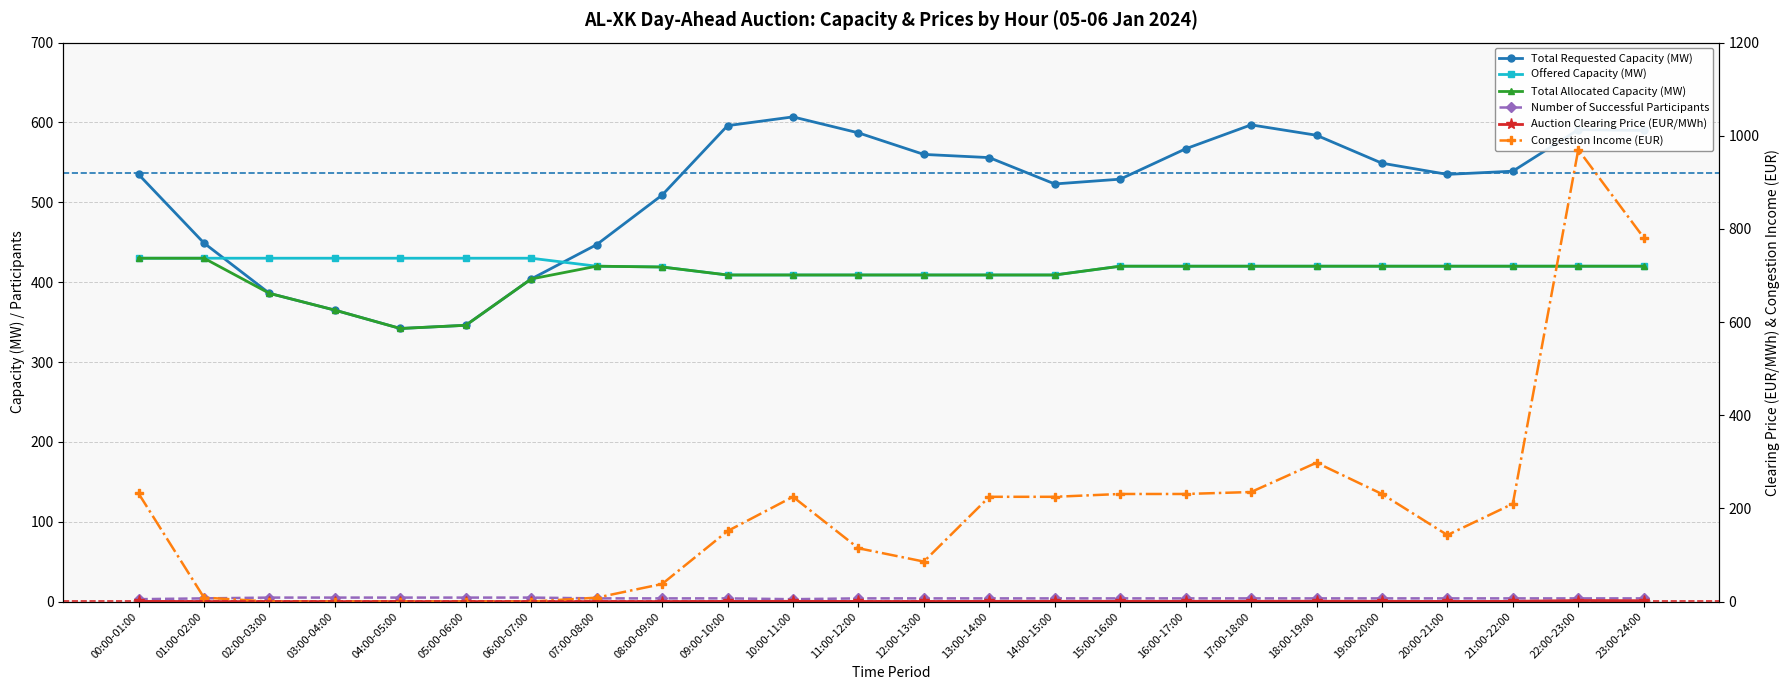

Reading right to left, what are all the values shown in this chart?

Offered Capacity (MW): 23:00-24:00=420.0	22:00-23:00=420.0	21:00-22:00=420.0	20:00-21:00=420.0	19:00-20:00=420.0	18:00-19:00=420.0	17:00-18:00=420.0	16:00-17:00=420.0	15:00-16:00=420.0	14:00-15:00=409.0	13:00-14:00=409.0	12:00-13:00=409.0	11:00-12:00=409.0	10:00-11:00=409.0	09:00-10:00=409.0	08:00-09:00=419.0	07:00-08:00=420.0	06:00-07:00=430.0	05:00-06:00=430.0	04:00-05:00=430.0	03:00-04:00=430.0	02:00-03:00=430.0	01:00-02:00=430.0	00:00-01:00=430.0
Total Requested Capacity (MW): 23:00-24:00=590.0	22:00-23:00=591.0	21:00-22:00=539.0	20:00-21:00=535.0	19:00-20:00=549.0	18:00-19:00=584.0	17:00-18:00=597.0	16:00-17:00=567.0	15:00-16:00=529.0	14:00-15:00=523.0	13:00-14:00=556.0	12:00-13:00=560.0	11:00-12:00=587.0	10:00-11:00=607.0	09:00-10:00=596.0	08:00-09:00=509.0	07:00-08:00=447.0	06:00-07:00=404.0	05:00-06:00=346.0	04:00-05:00=342.0	03:00-04:00=365.0	02:00-03:00=386.0	01:00-02:00=449.0	00:00-01:00=535.0
Total Allocated Capacity (MW): 23:00-24:00=420.0	22:00-23:00=420.0	21:00-22:00=420.0	20:00-21:00=420.0	19:00-20:00=420.0	18:00-19:00=420.0	17:00-18:00=420.0	16:00-17:00=420.0	15:00-16:00=420.0	14:00-15:00=409.0	13:00-14:00=409.0	12:00-13:00=409.0	11:00-12:00=409.0	10:00-11:00=409.0	09:00-10:00=409.0	08:00-09:00=419.0	07:00-08:00=420.0	06:00-07:00=404.0	05:00-06:00=346.0	04:00-05:00=342.0	03:00-04:00=365.0	02:00-03:00=386.0	01:00-02:00=430.0	00:00-01:00=430.0
Auction Clearing Price (EUR/MWh): 23:00-24:00=1.9	22:00-23:00=2.3	21:00-22:00=0.5	20:00-21:00=0.3	19:00-20:00=0.6	18:00-19:00=0.7	17:00-18:00=0.6	16:00-17:00=0.6	15:00-16:00=0.6	14:00-15:00=0.6	13:00-14:00=0.6	12:00-13:00=0.2	11:00-12:00=0.3	10:00-11:00=0.6	09:00-10:00=0.4	08:00-09:00=0.1	07:00-08:00=0.0	06:00-07:00=0.0	05:00-06:00=0.0	04:00-05:00=0.0	03:00-04:00=0.0	02:00-03:00=0.0	01:00-02:00=0.0	00:00-01:00=0.5
Congestion Income (EUR): 23:00-24:00=781.2	22:00-23:00=970.2	21:00-22:00=210.0	20:00-21:00=142.8	19:00-20:00=231.0	18:00-19:00=298.2	17:00-18:00=235.2	16:00-17:00=231.0	15:00-16:00=231.0	14:00-15:00=224.9	13:00-14:00=224.9	12:00-13:00=85.9	11:00-12:00=114.5	10:00-11:00=224.9	09:00-10:00=151.3	08:00-09:00=37.7	07:00-08:00=8.4	06:00-07:00=0.0	05:00-06:00=0.0	04:00-05:00=0.0	03:00-04:00=0.0	02:00-03:00=0.0	01:00-02:00=8.6	00:00-01:00=232.2
Number of Successful Participants: 23:00-24:00=4.0	22:00-23:00=4.0	21:00-22:00=4.0	20:00-21:00=4.0	19:00-20:00=4.0	18:00-19:00=4.0	17:00-18:00=4.0	16:00-17:00=4.0	15:00-16:00=4.0	14:00-15:00=4.0	13:00-14:00=4.0	12:00-13:00=4.0	11:00-12:00=4.0	10:00-11:00=3.0	09:00-10:00=4.0	08:00-09:00=4.0	07:00-08:00=4.0	06:00-07:00=5.0	05:00-06:00=5.0	04:00-05:00=5.0	03:00-04:00=5.0	02:00-03:00=5.0	01:00-02:00=4.0	00:00-01:00=3.0